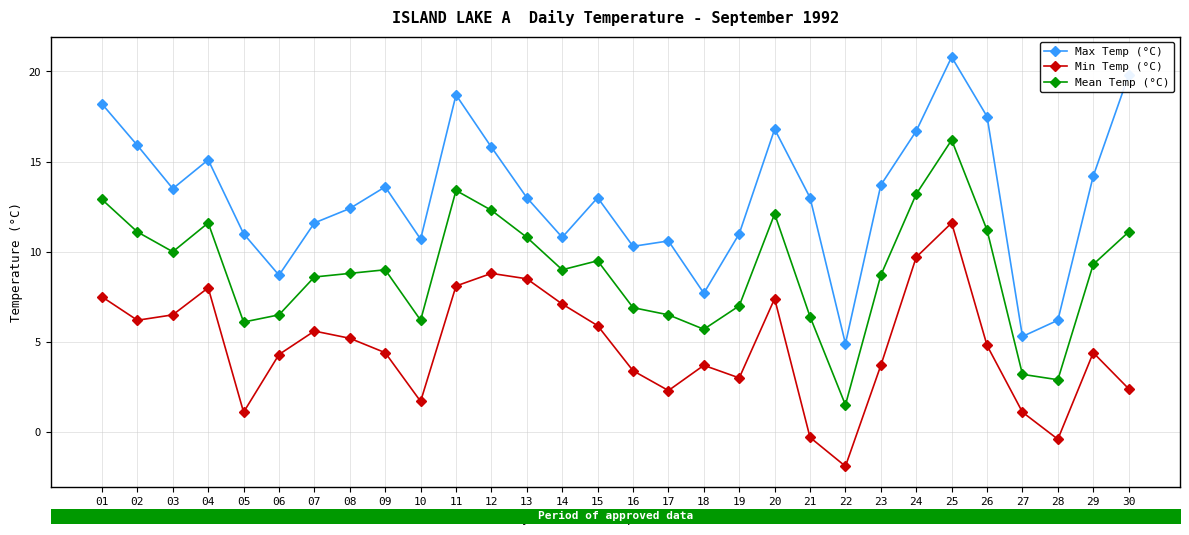

At 28, list the series in order from largest to smallest.

Max Temp (°C), Mean Temp (°C), Min Temp (°C)